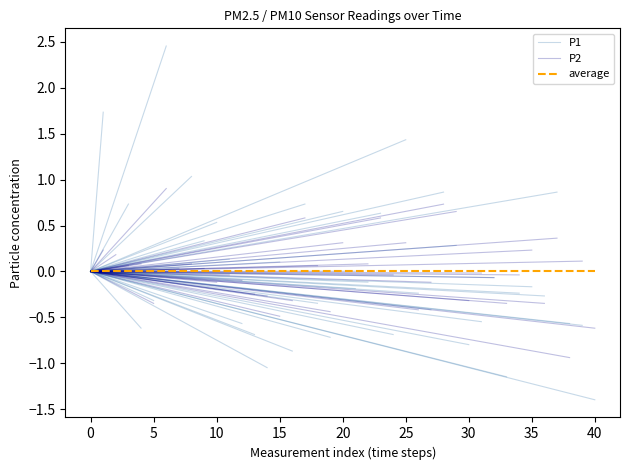

Rank the series at 30 from highest to lowest value.

P1, P2